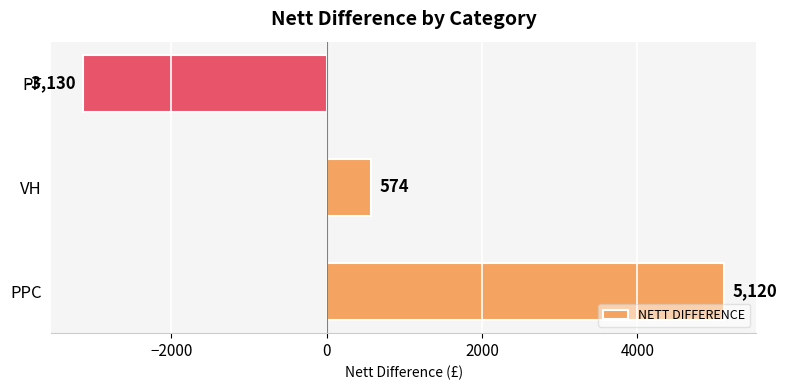

What is the difference between the maximum and minimum values?

8250